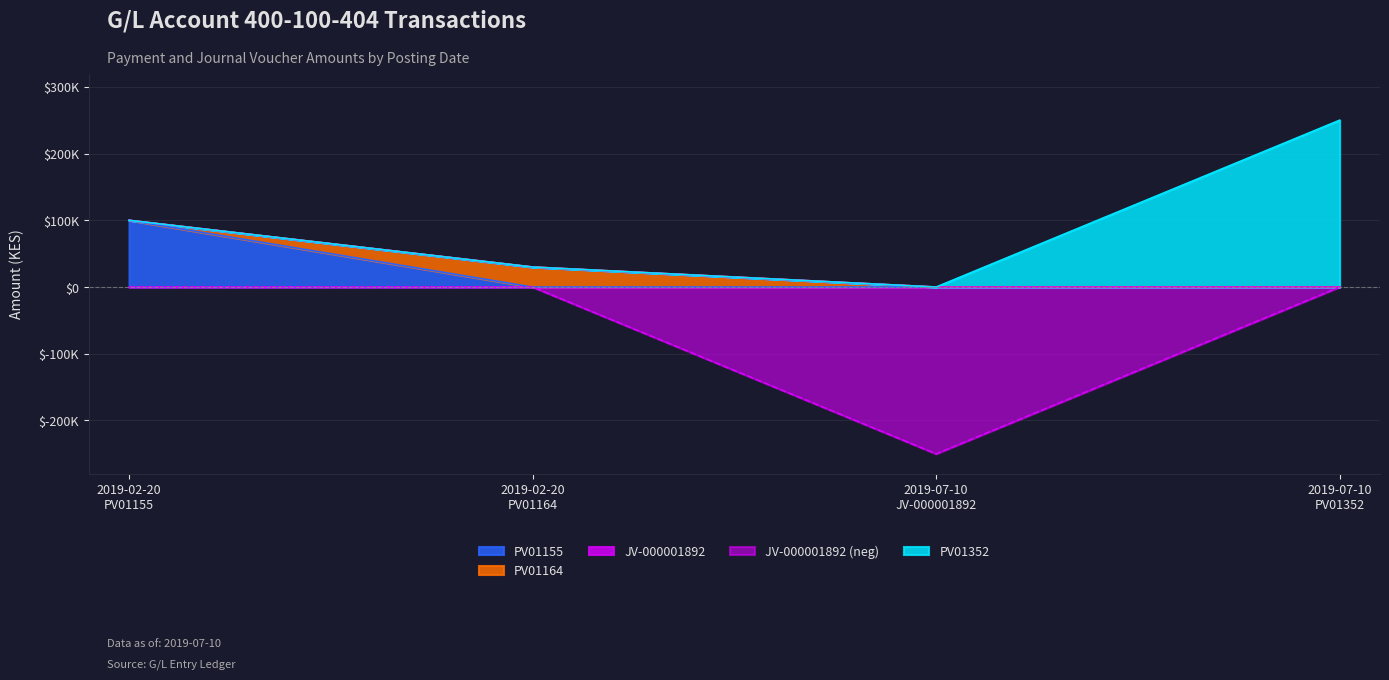

Which series has the widest spread of values?

PV01155